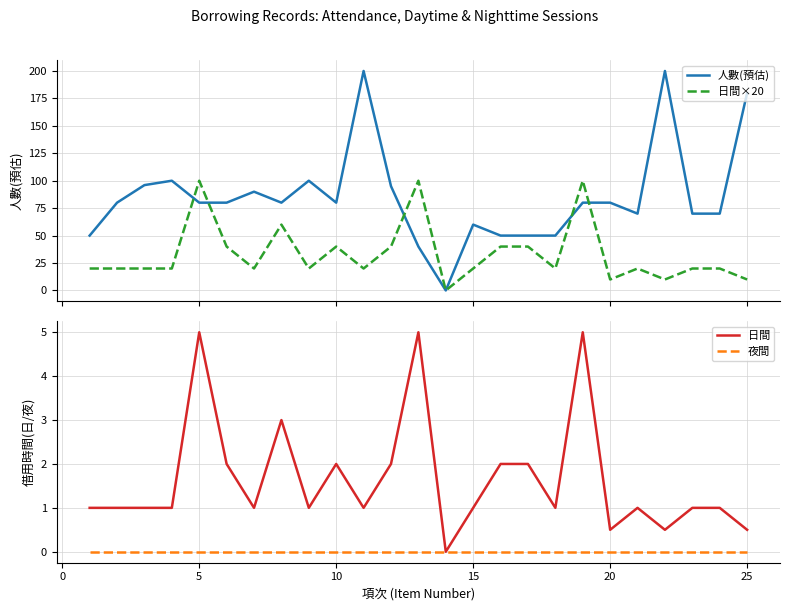

Is it true that 日間 equals 0.7 at 25?

False